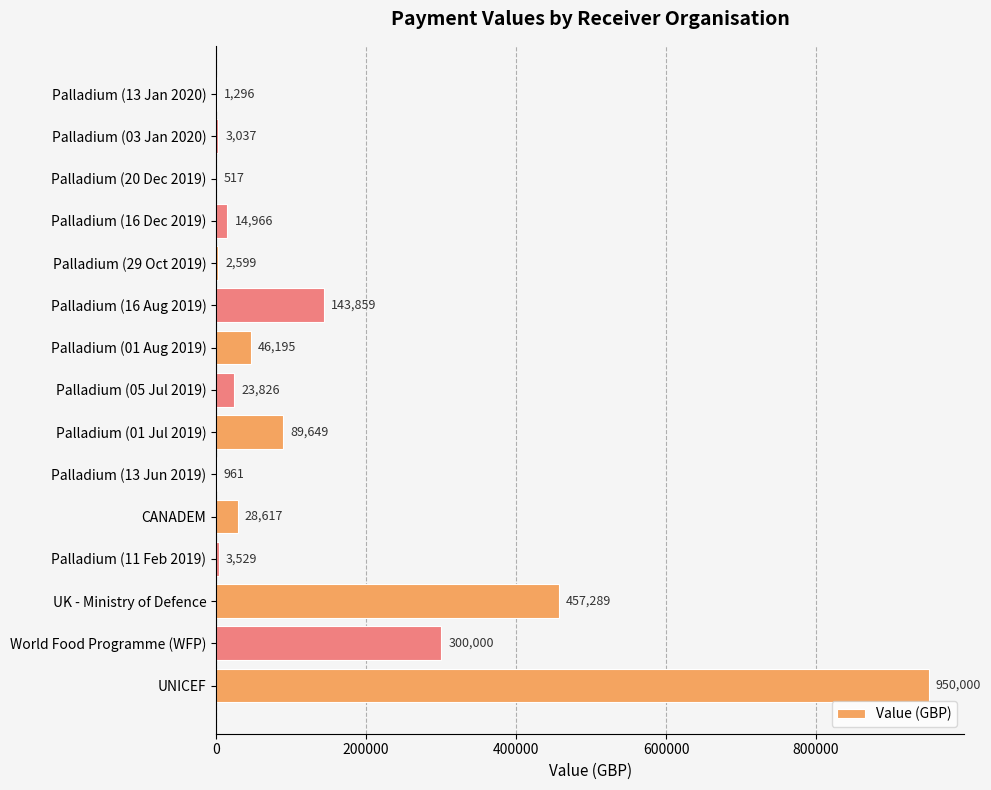

Where is the data nearest to the value 475258?

UK - Ministry of Defence